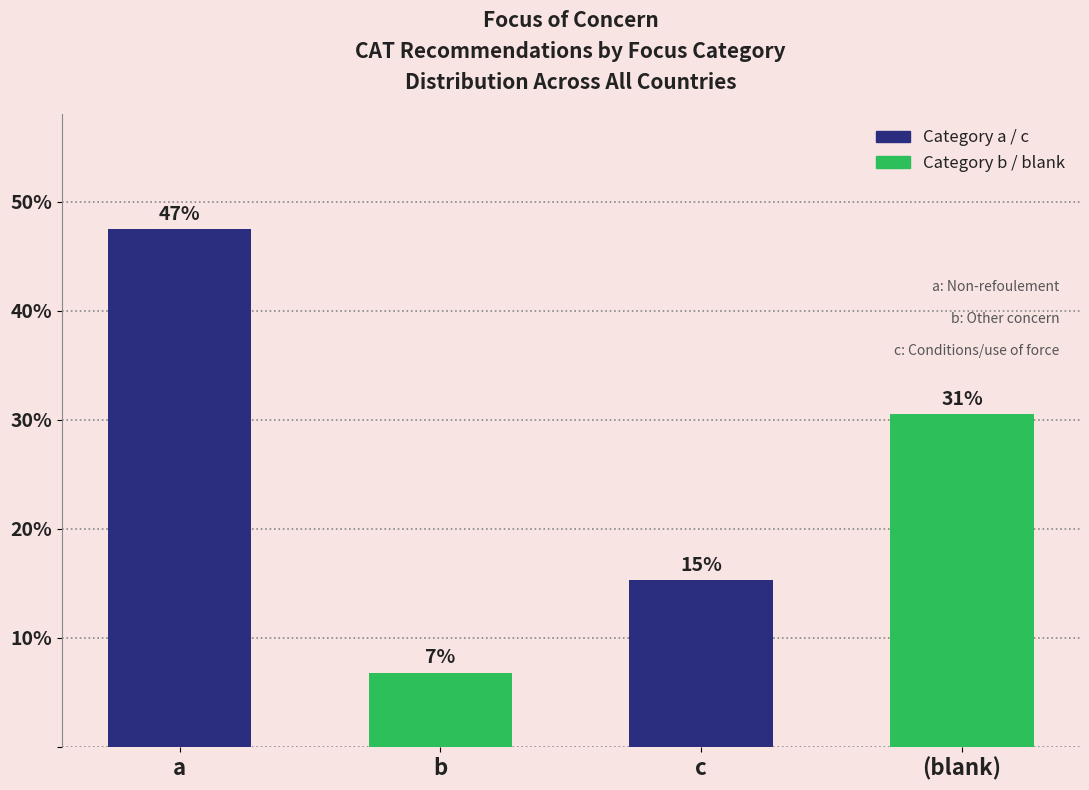

What is the smallest value displayed?

6.8